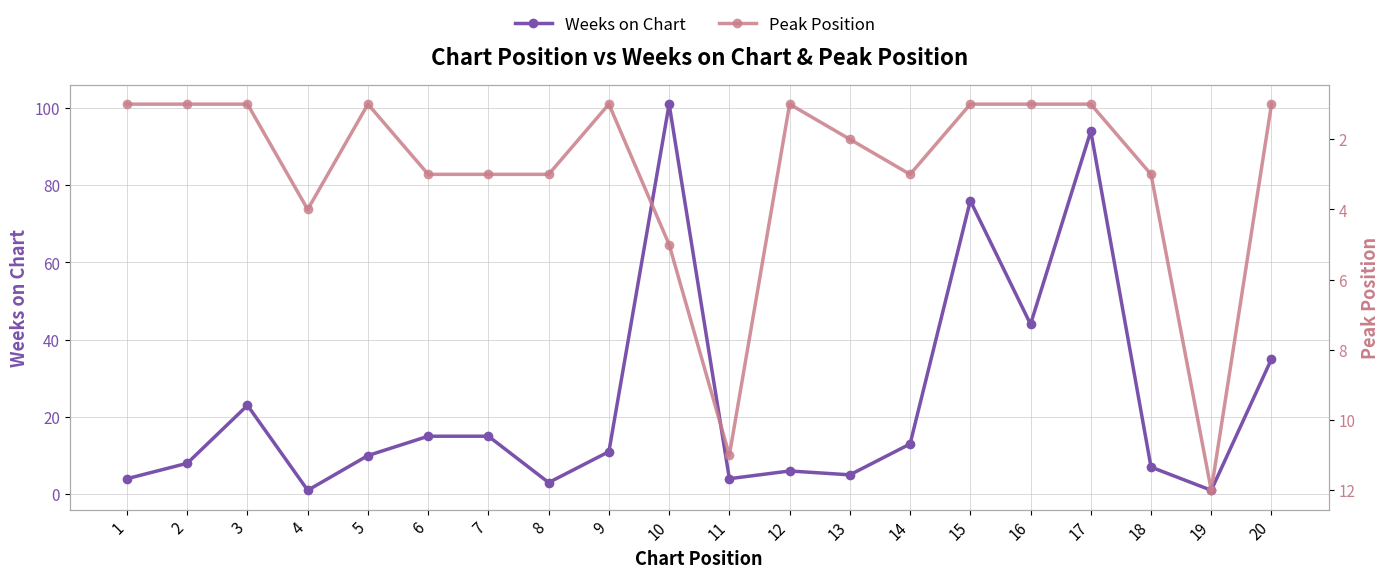

Which has a higher value, 15 or 13?

15